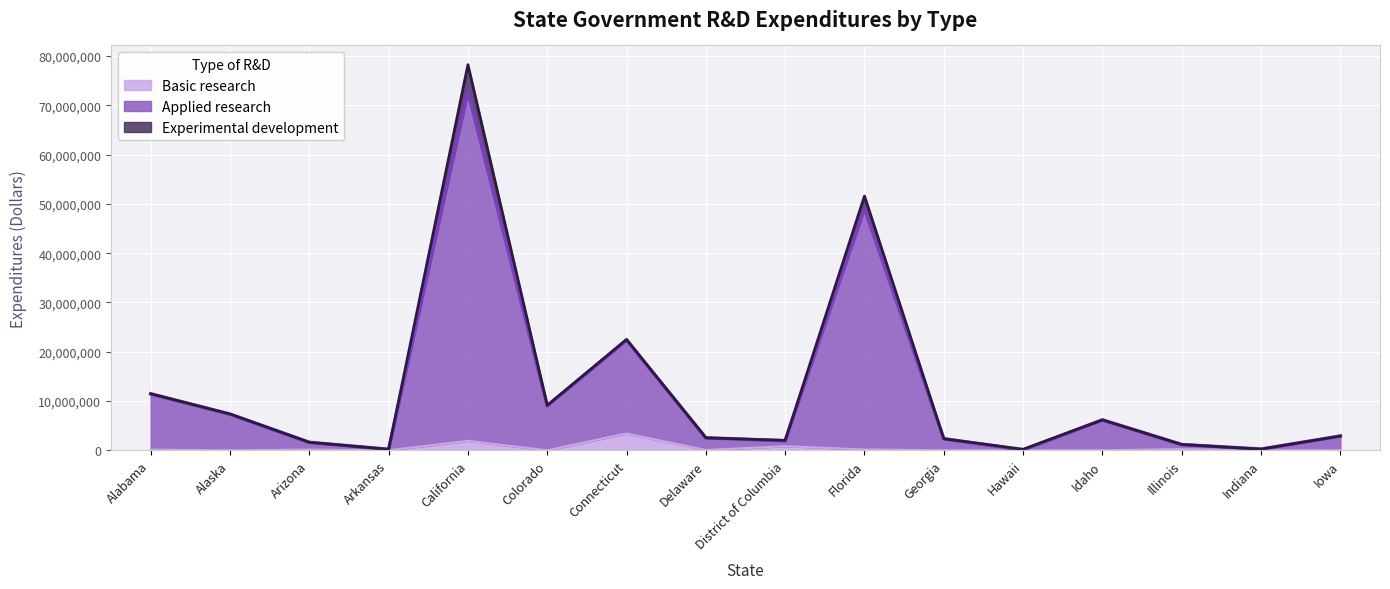

True or false: Basic research and Applied research cross at least once.

False